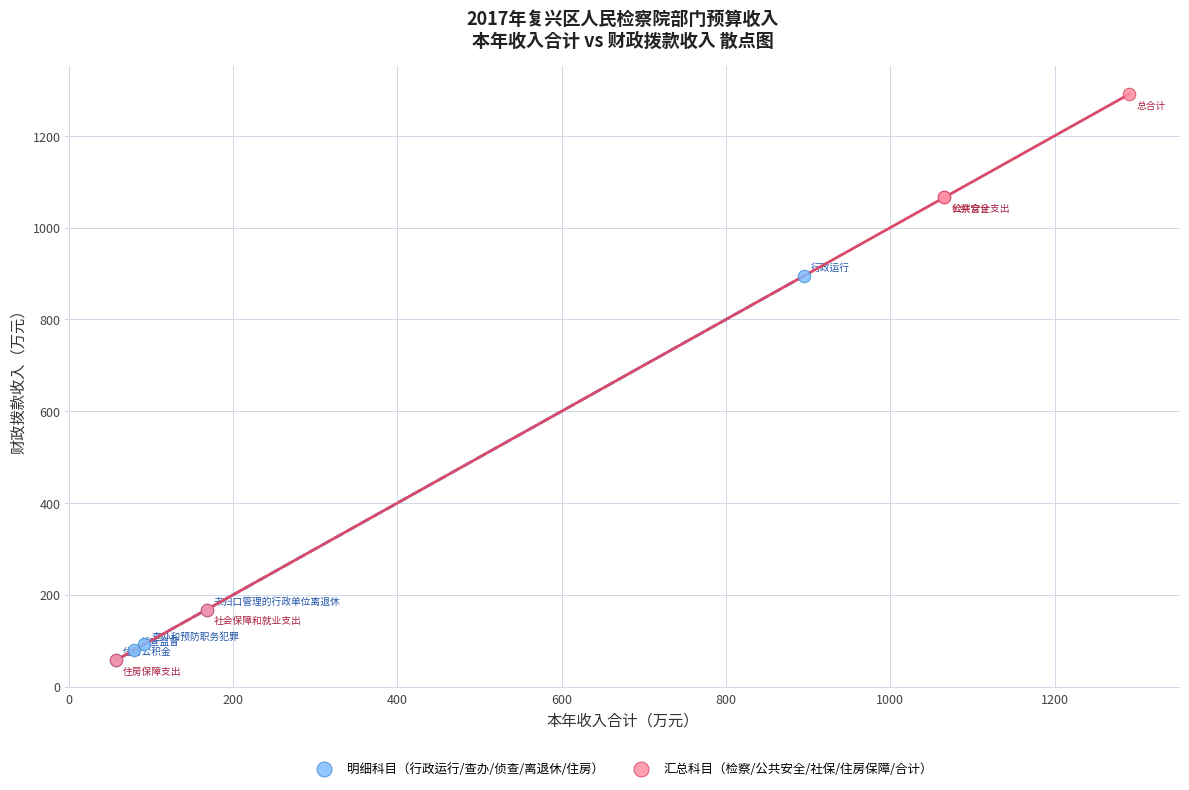

Which series has the widest spread of Y values?

汇总科目（检察/公共安全/社保/住房保障/合计）